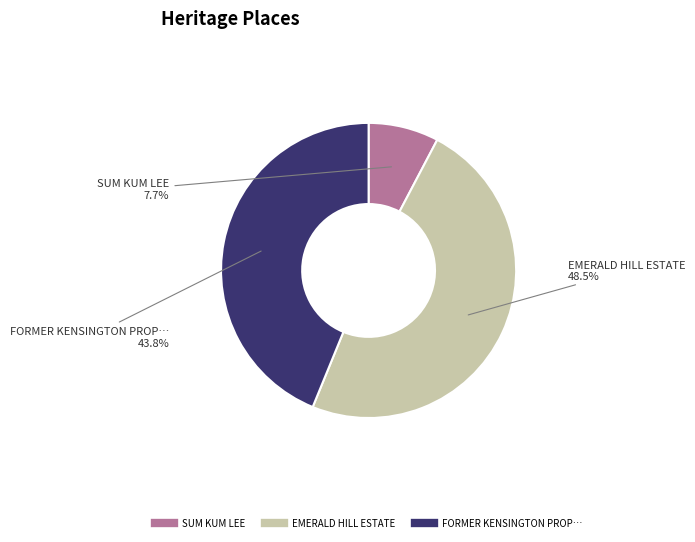

Is there any slice that represents more than half of the pie?

No